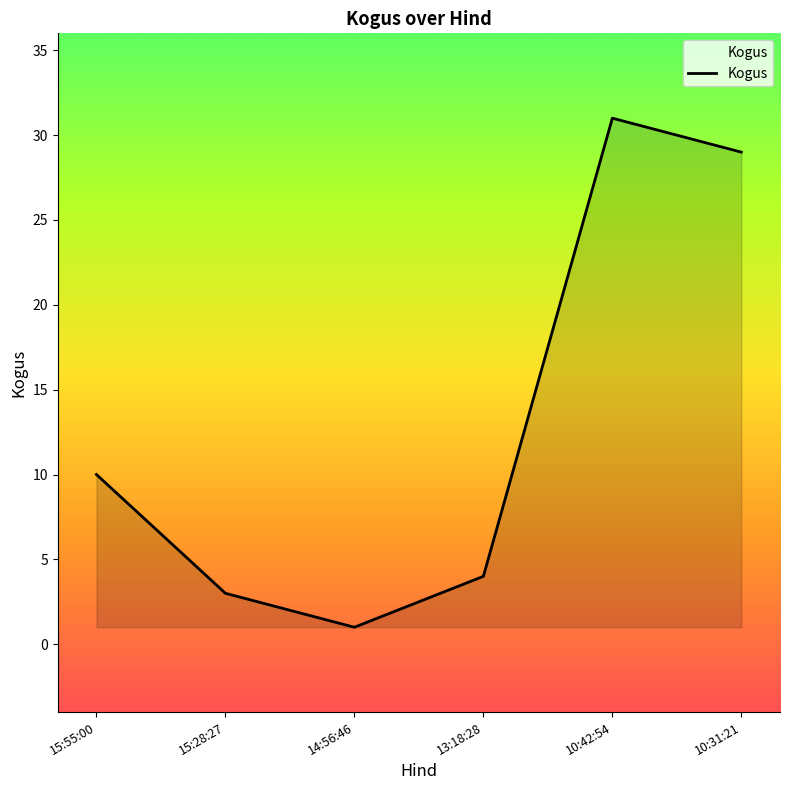

What is the ratio of the value at 10:42:54 to the value at 14:56:46?

31.0